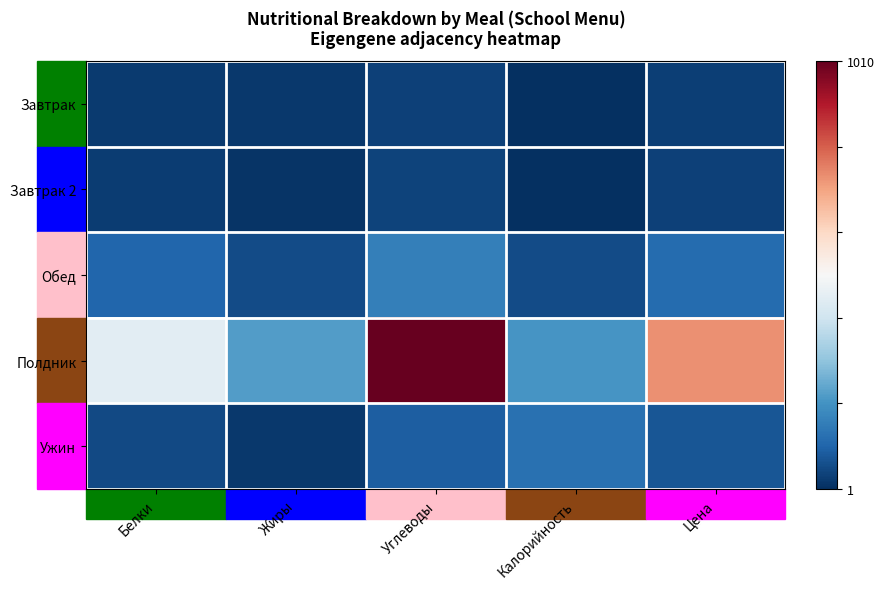

Reading left to right, list all the values displayed in this chart.

Завтрак: Белки=22.2	Жиры=17.1	Углеводы=36.4	Калорийность=3.8	Цена=28.9
Завтрак 2: Белки=27.1	Жиры=12.7	Углеводы=39.2	Калорийность=1.2	Цена=34.1
Обед: Белки=103.8	Жиры=53.4	Углеводы=161.6	Калорийность=52.5	Цена=118.6
Полдник: Белки=450.8	Жиры=222.5	Углеводы=1009.7	Калорийность=210.0	Цена=734.3
Ужин: Белки=49.0	Жиры=19.4	Углеводы=91.4	Калорийность=128.9	Цена=74.8